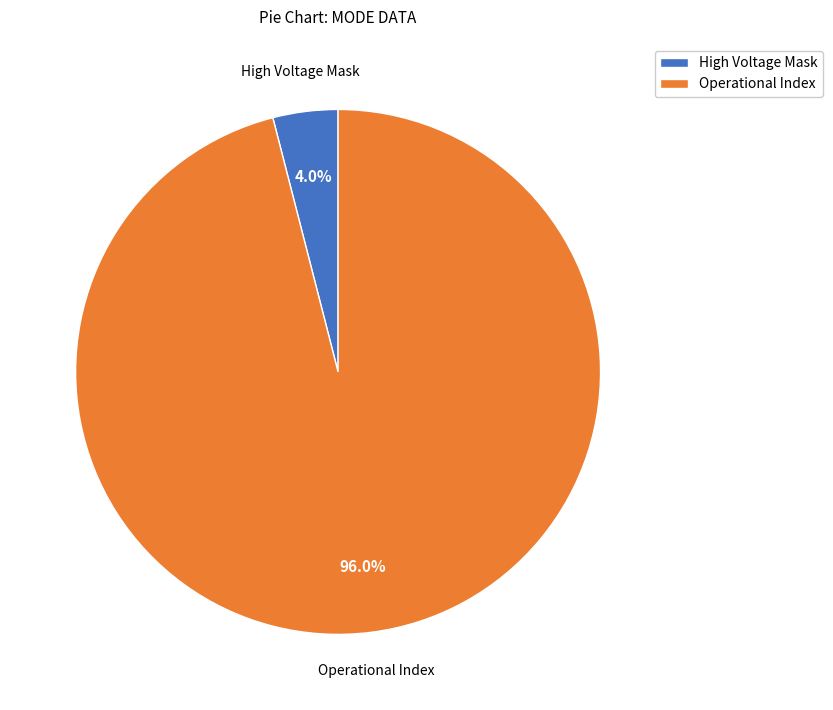

What percentage do High Voltage Mask and Operational Index together represent?

100.0%